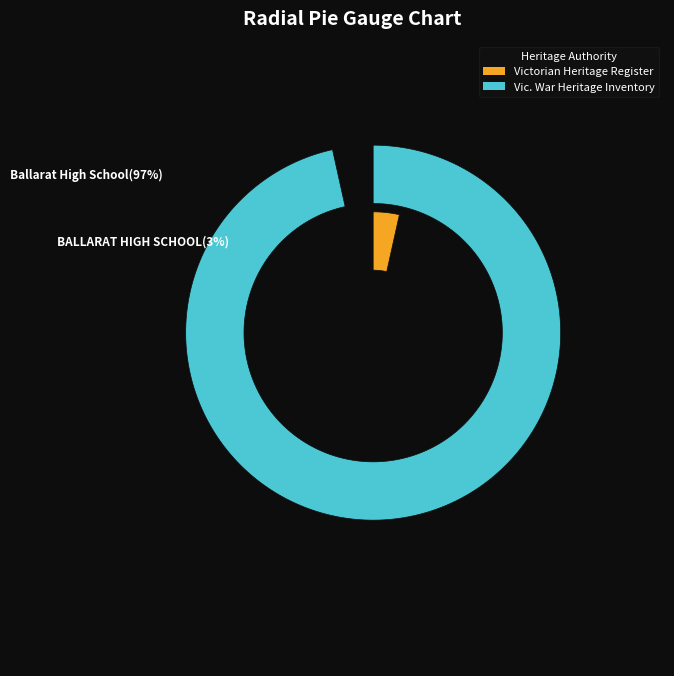

What portion of the pie excludes BALLARAT HIGH SCHOOL?

96.5%